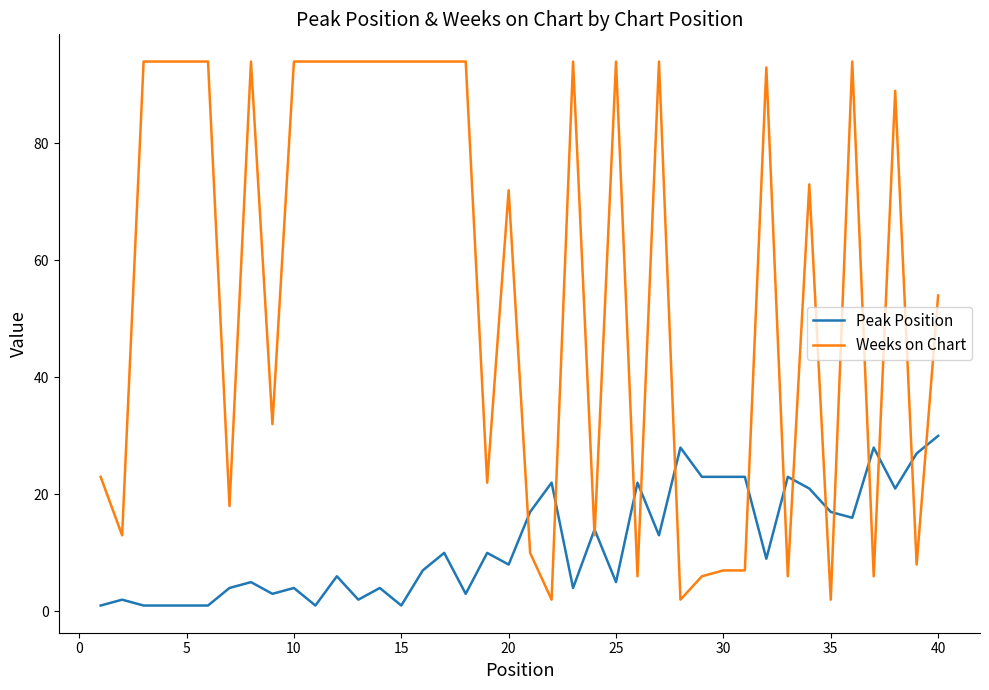

True or false: Weeks on Chart and Peak Position intersect in this chart.

True